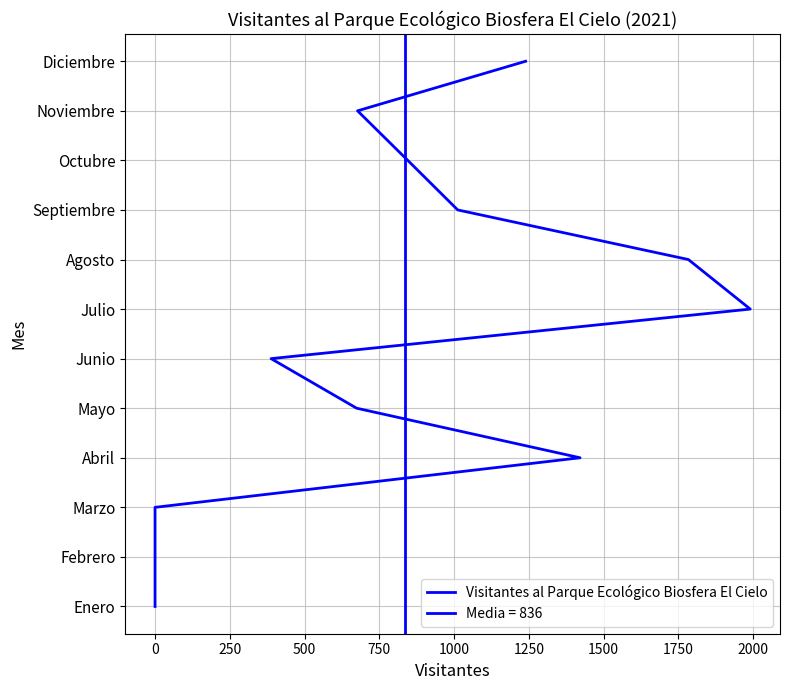

Is this an area chart (filled region under the line)?

No